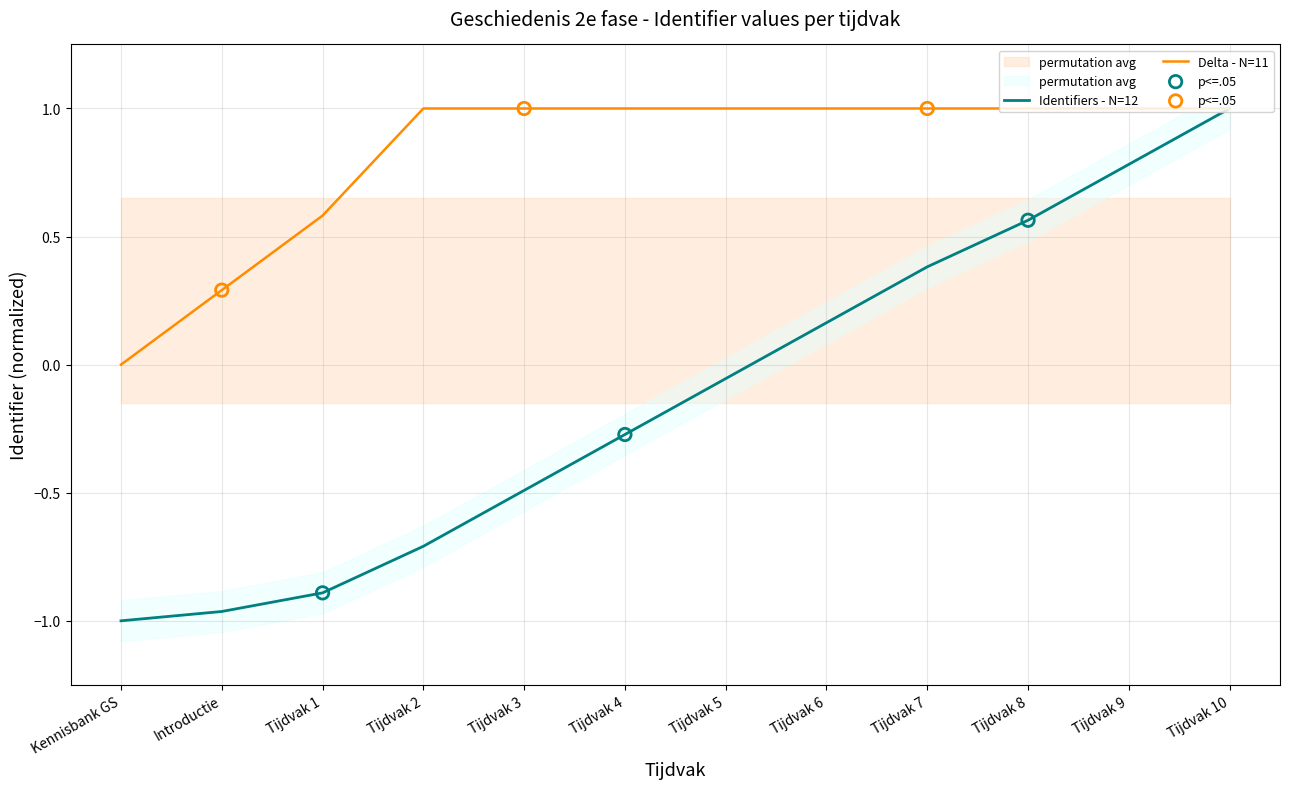

What is the change in value from Kennisbank GS to Tijdvak 4?

+0.7